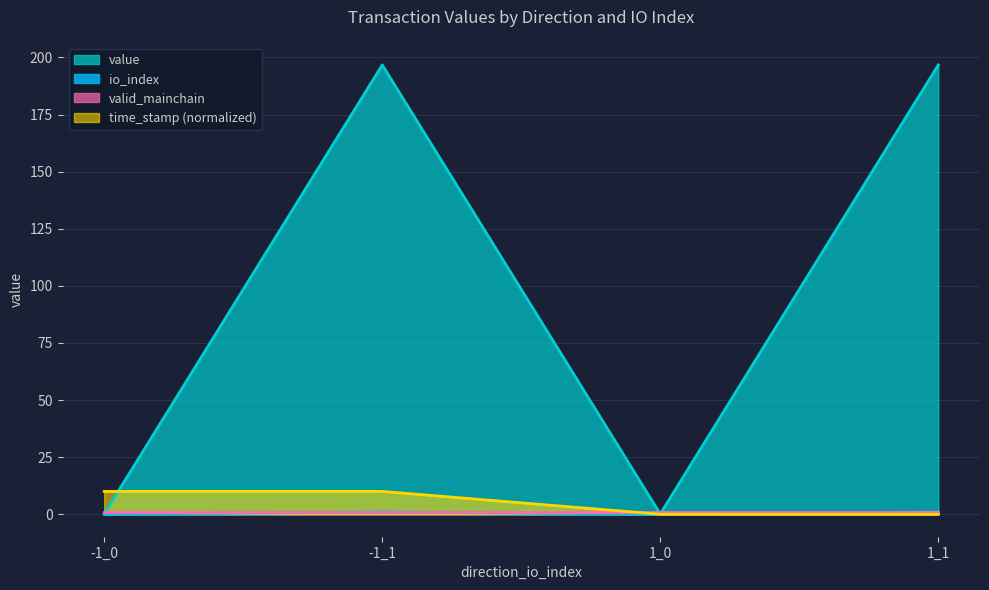

True or false: value and time_stamp intersect in this chart.

False